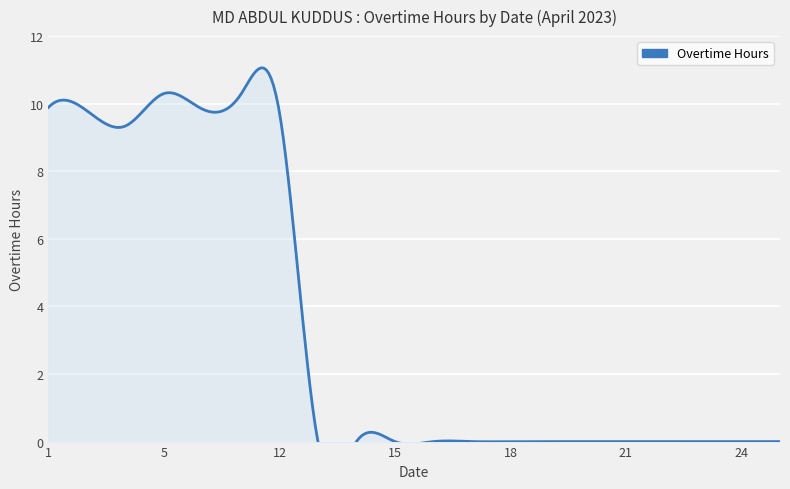

The chart shows a value of -5.9 at 23. True or false?

False